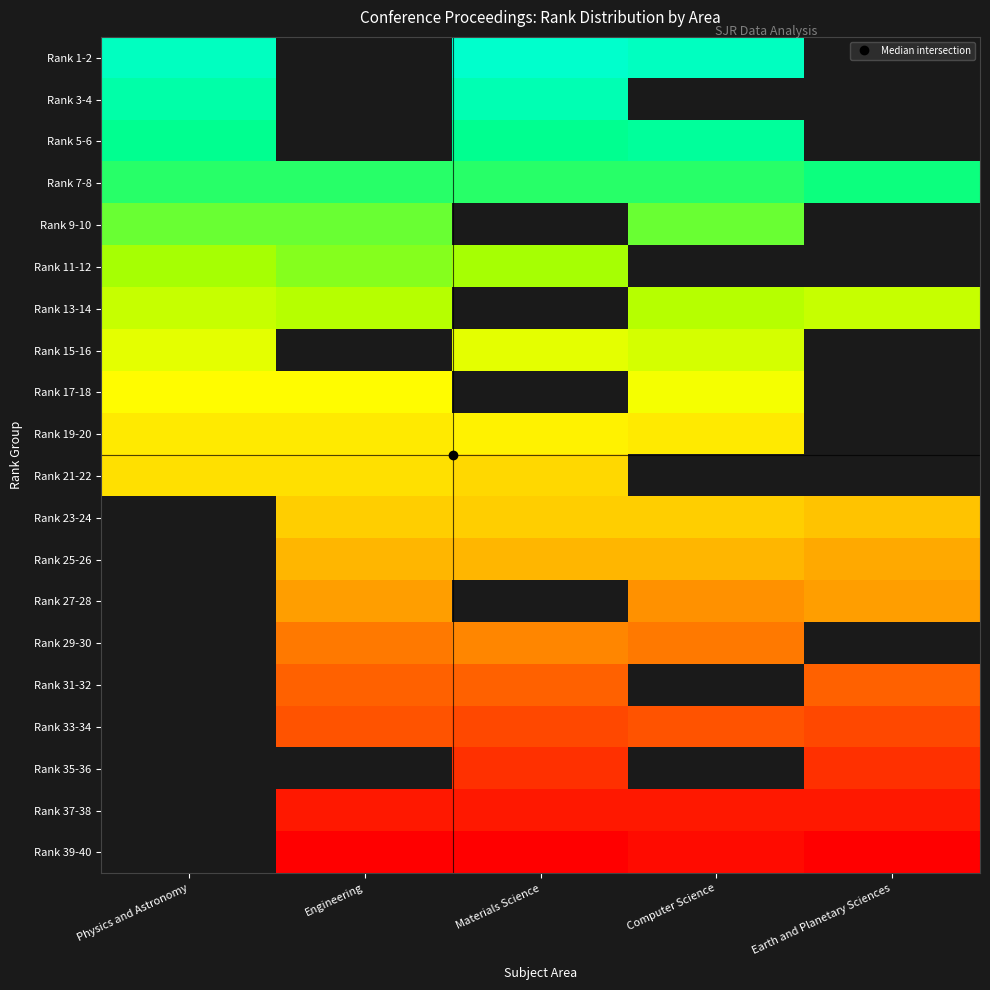

At how many categories does at least one series exceed 29?

4